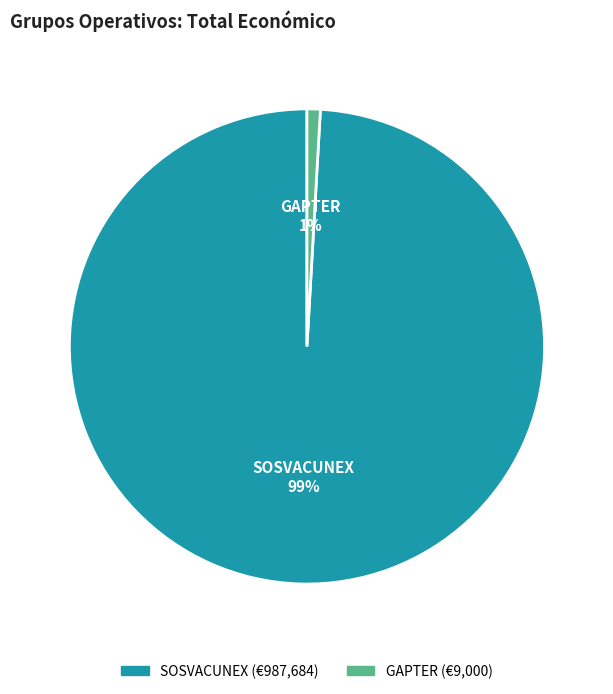

Count the number of slices in the pie.

2